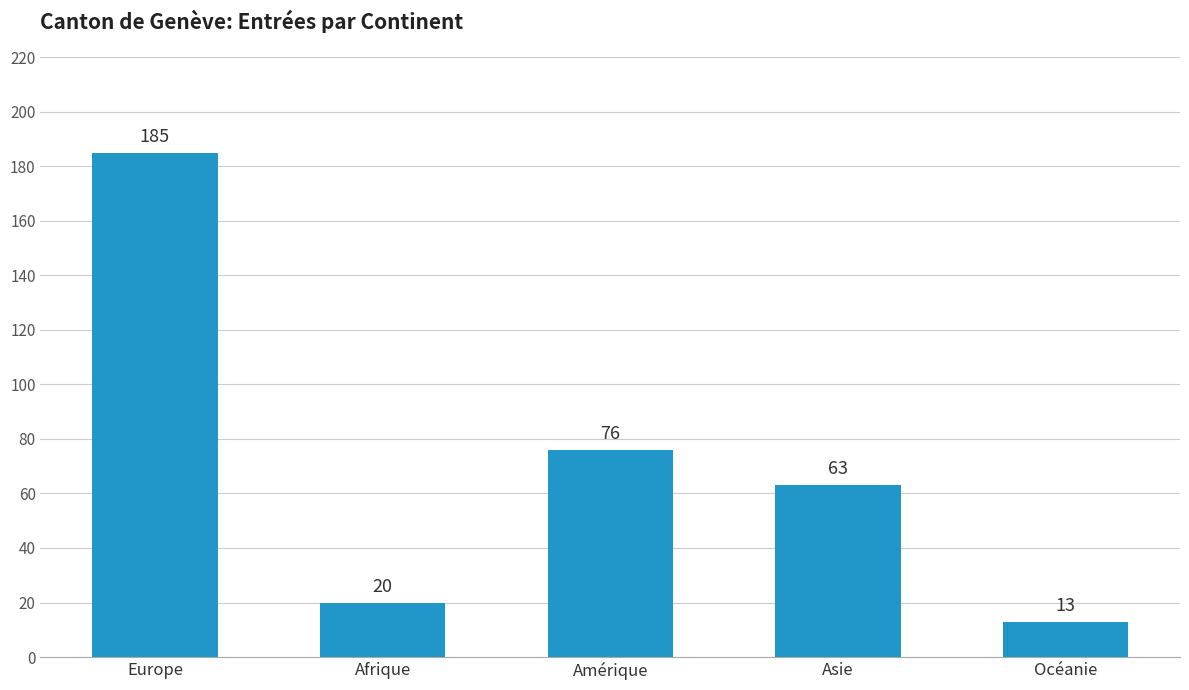

What is the ratio of the value at Asie to the value at Europe?

0.3